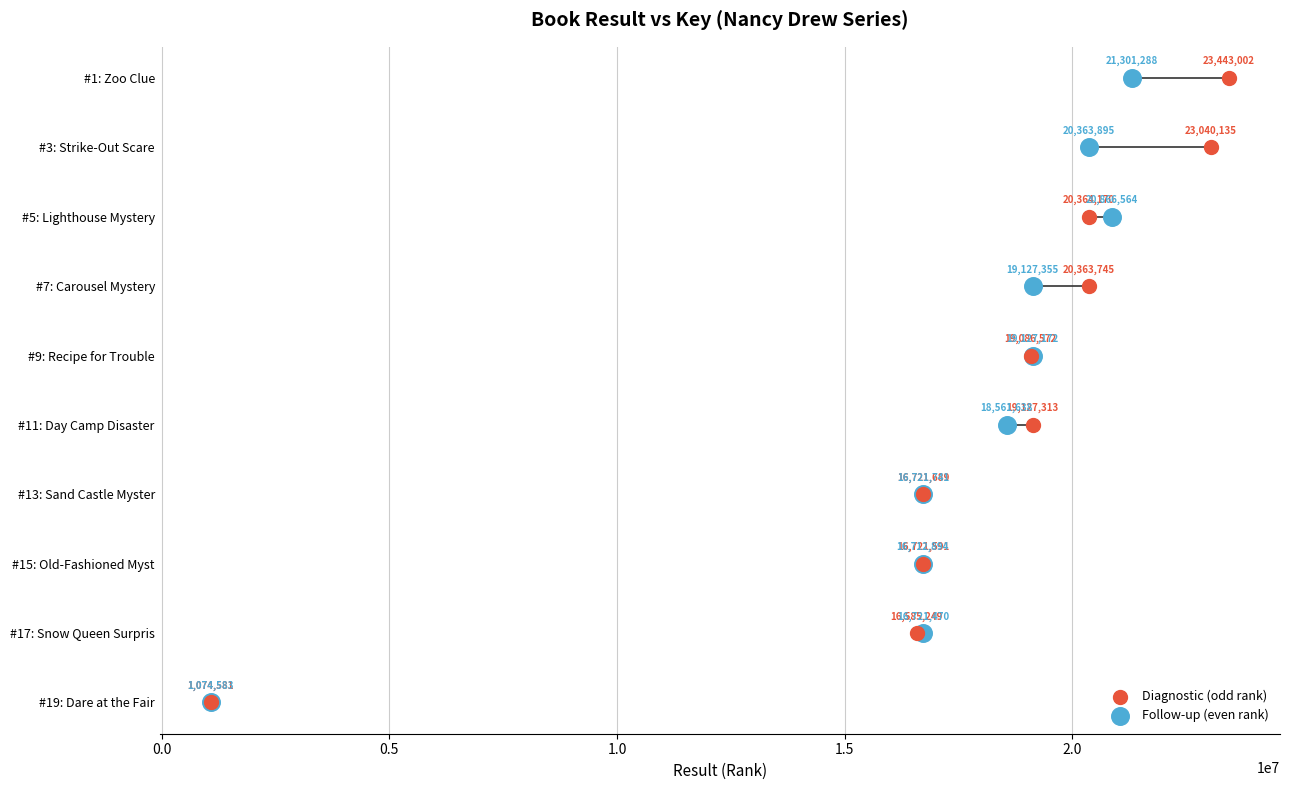

What are all the series names shown in the legend?

Diagnostic (odd rank), Follow-up (even rank)